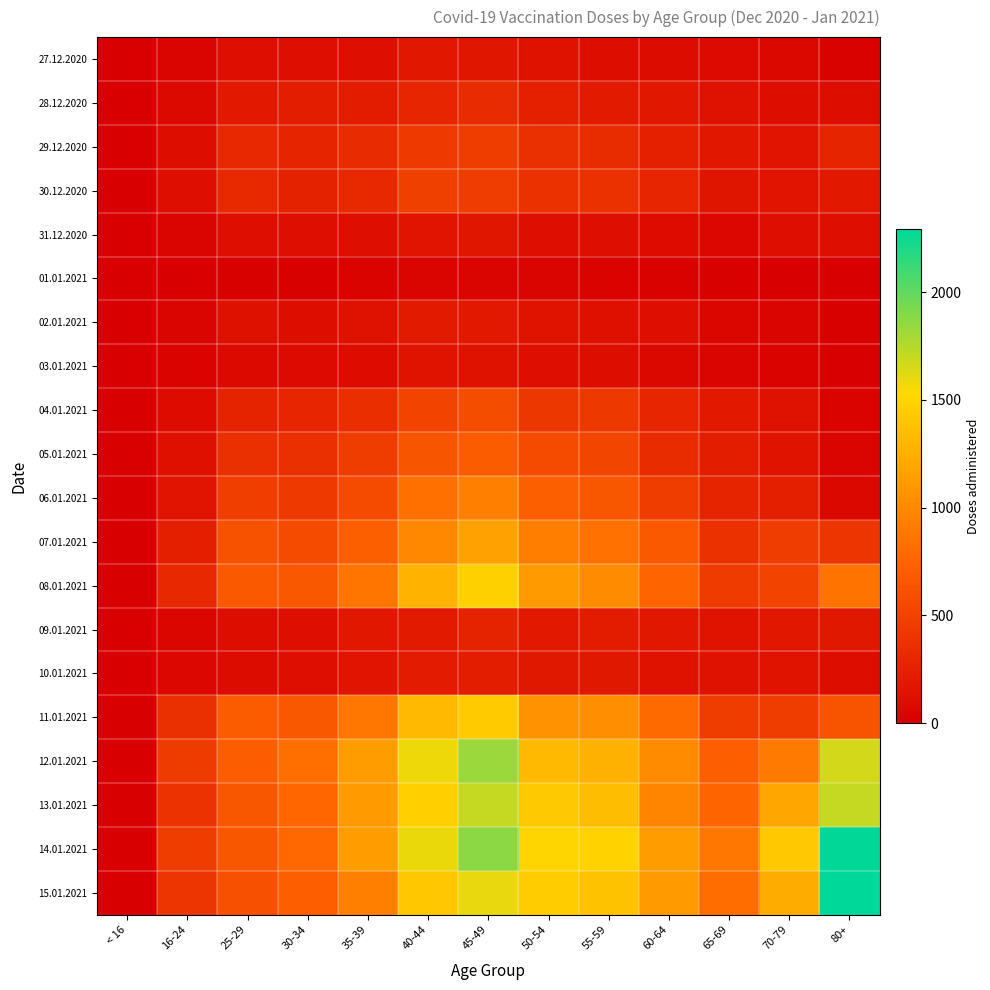

How many distinct data groups are displayed?

20